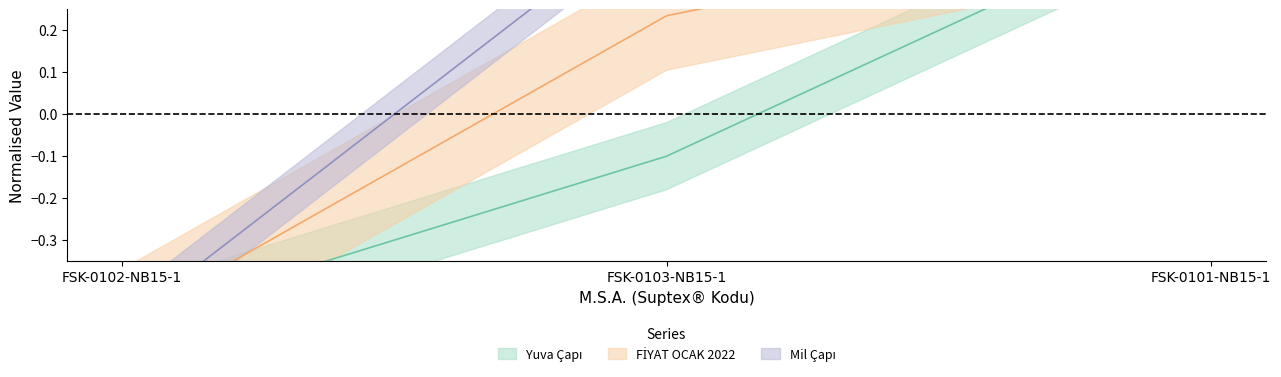

What is the lowest value of the FİYAT OCAK 2022 series?

-0.5